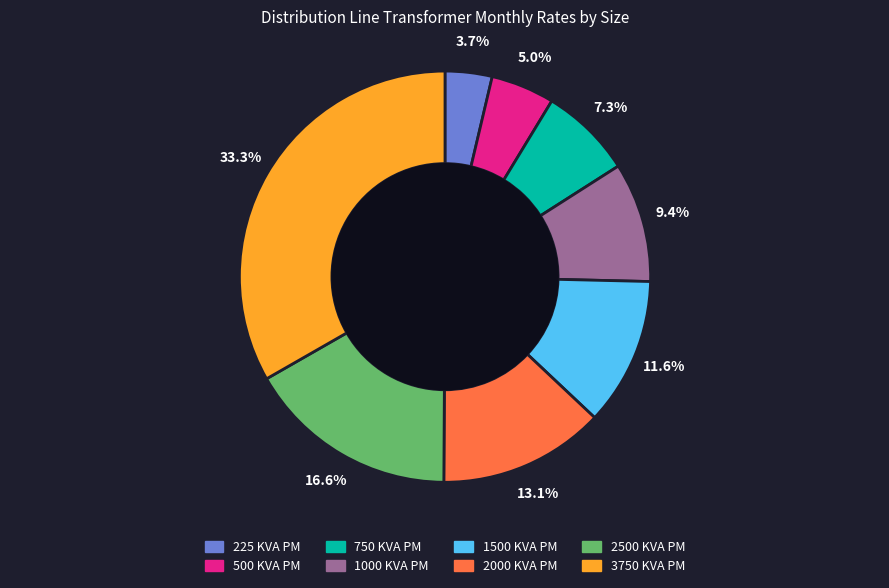

Do 1500 KVA PM and 500 KVA PM together represent more than half of the pie?

No